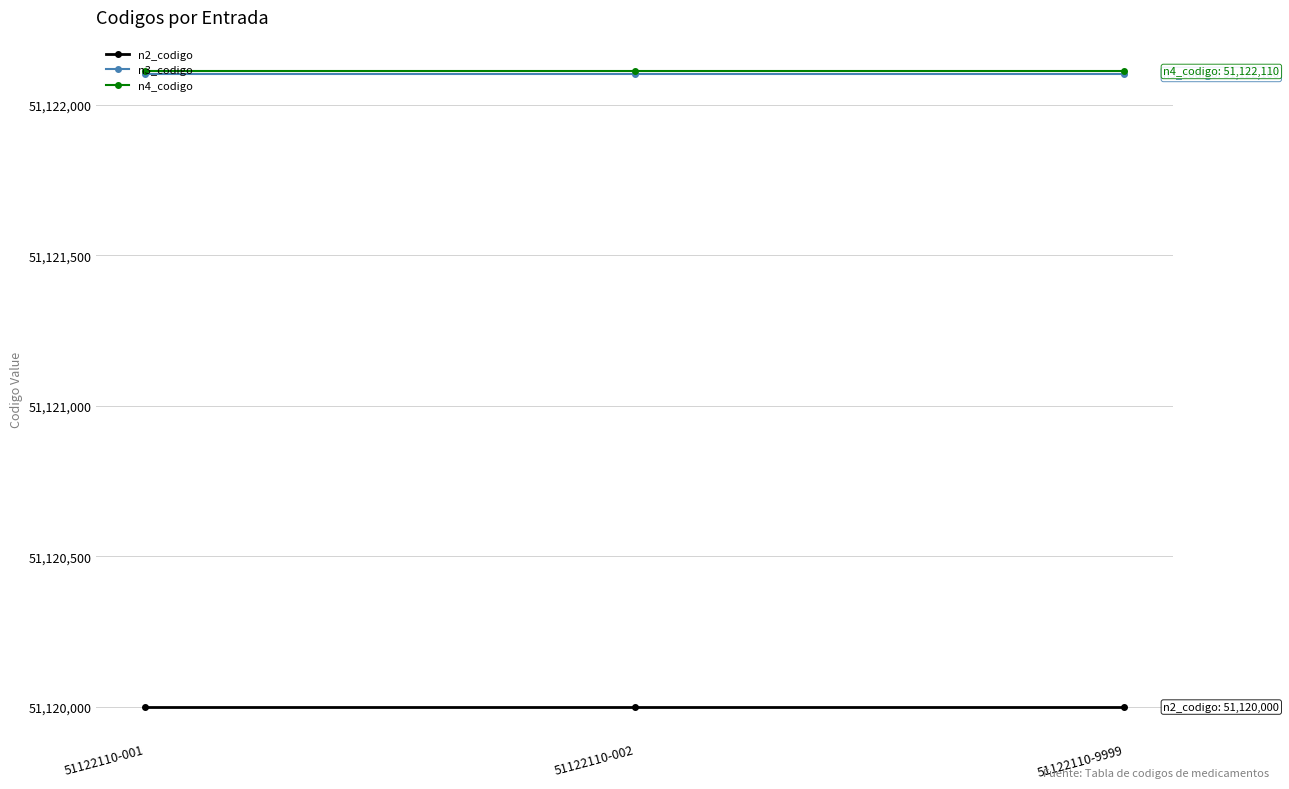

What is the value of the n3_codigo point at the 3rd from the left?

51122100